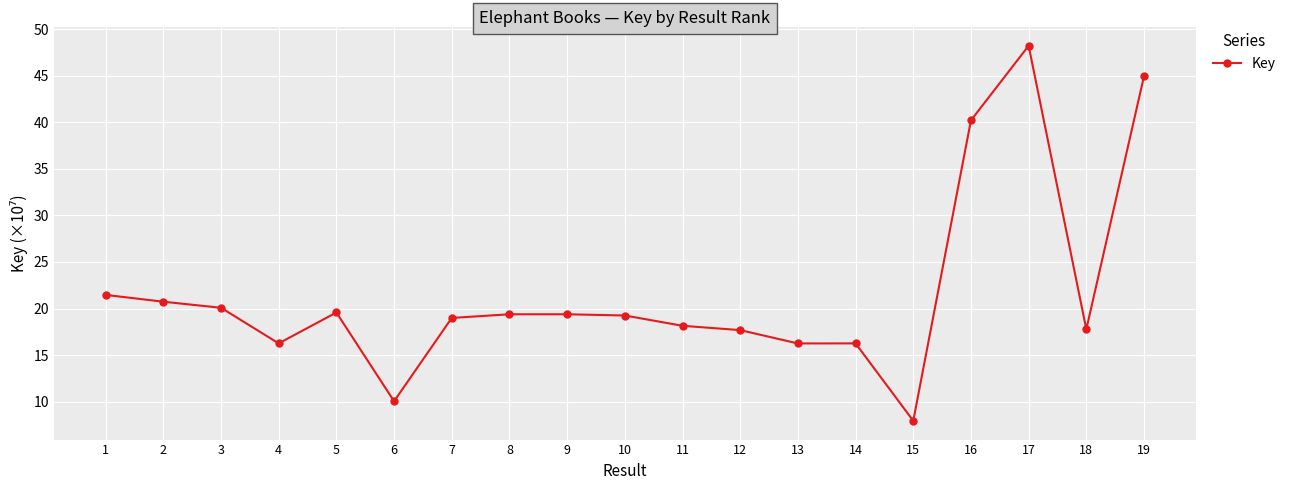

True or false: there are more than 1 points higher than both neighbors.

True